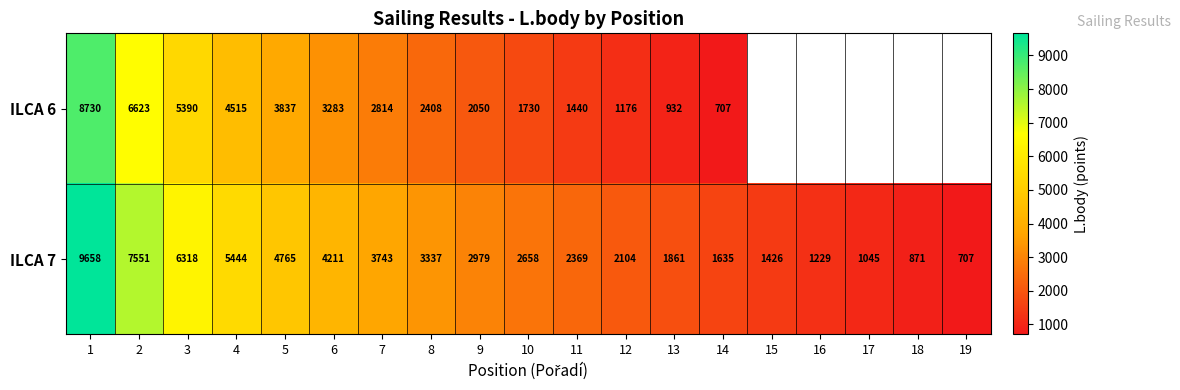

What value does the ILCA 7 series have at 6, to the nearest 50?

4200